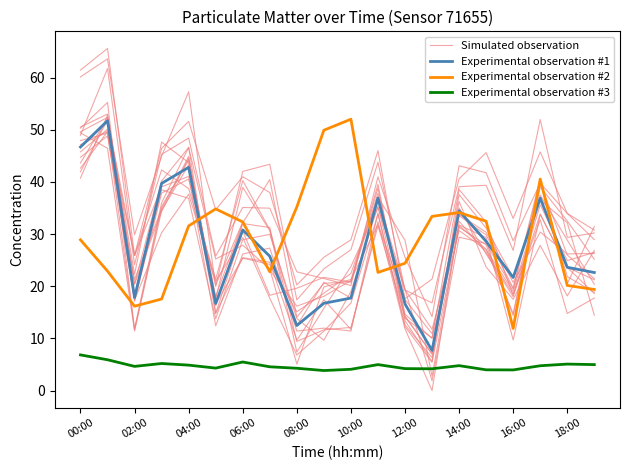

In Experimental observation #2, how many points are lower than both neighbors (excluding endpoints)?

4